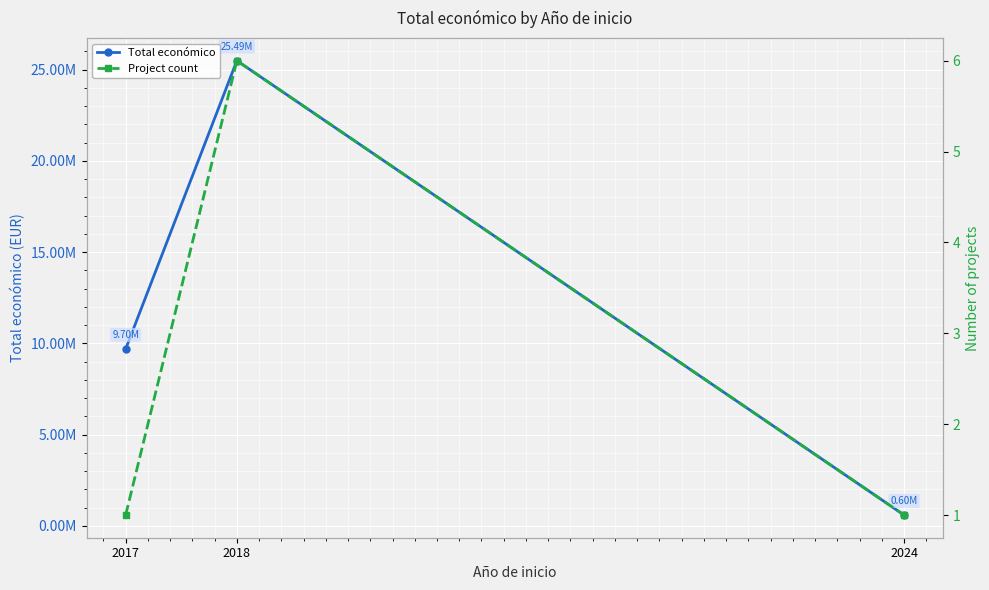

Which category has the highest value in the Total económico series?

2018